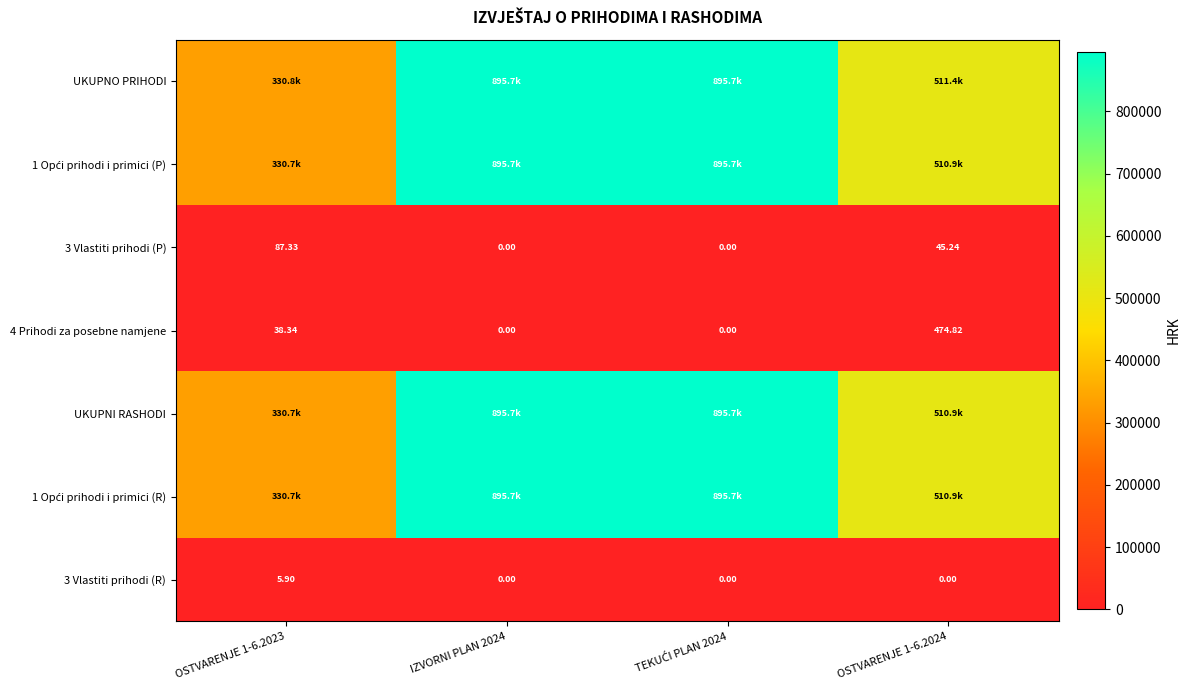

Which series has the widest spread of values?

1 Opći prihodi i primici (R)